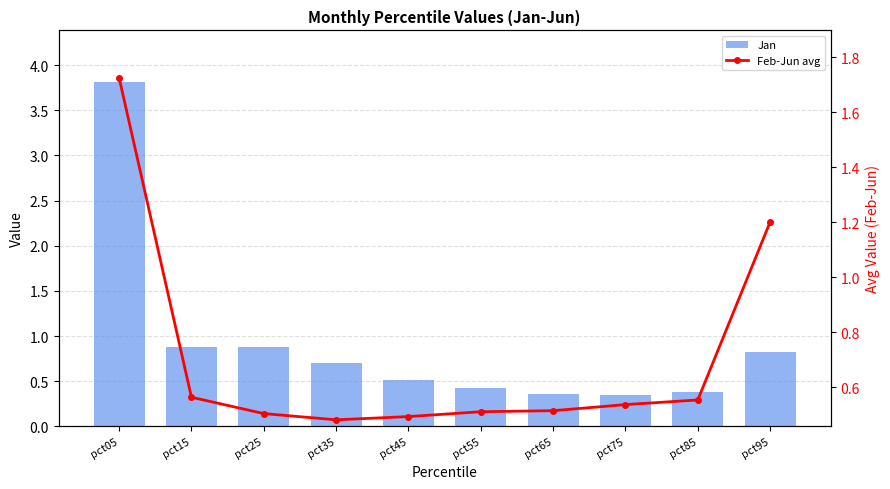

At which label is Jan closest to 2?

pct15